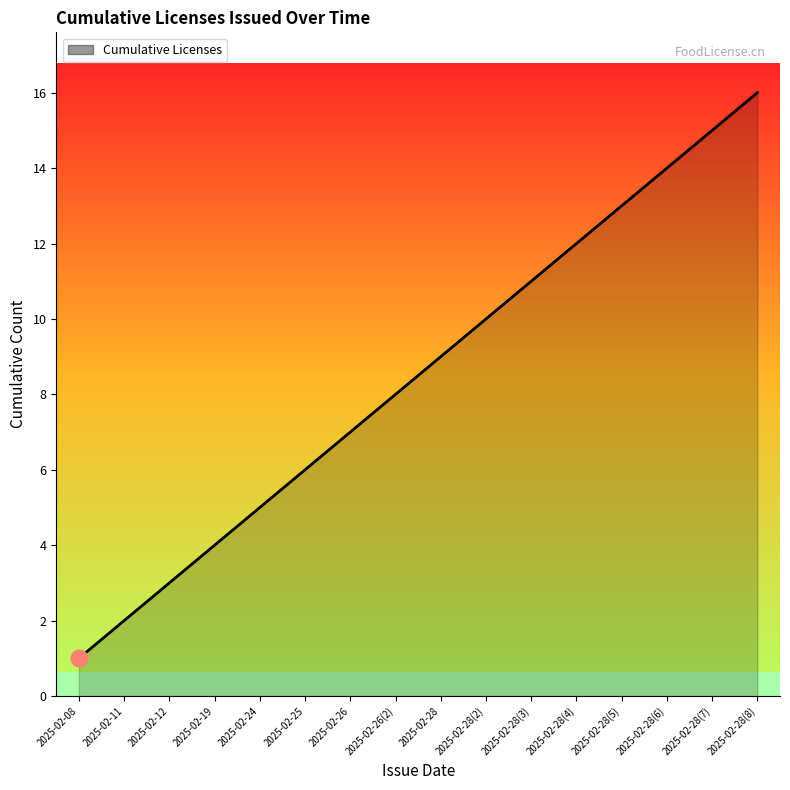

Rank the categories by value from lowest to highest.

2025-02-08, 2025-02-11, 2025-02-12, 2025-02-19, 2025-02-24, 2025-02-25, 2025-02-26, 2025-02-26(2), 2025-02-28, 2025-02-28(2), 2025-02-28(3), 2025-02-28(4), 2025-02-28(5), 2025-02-28(6), 2025-02-28(7), 2025-02-28(8)